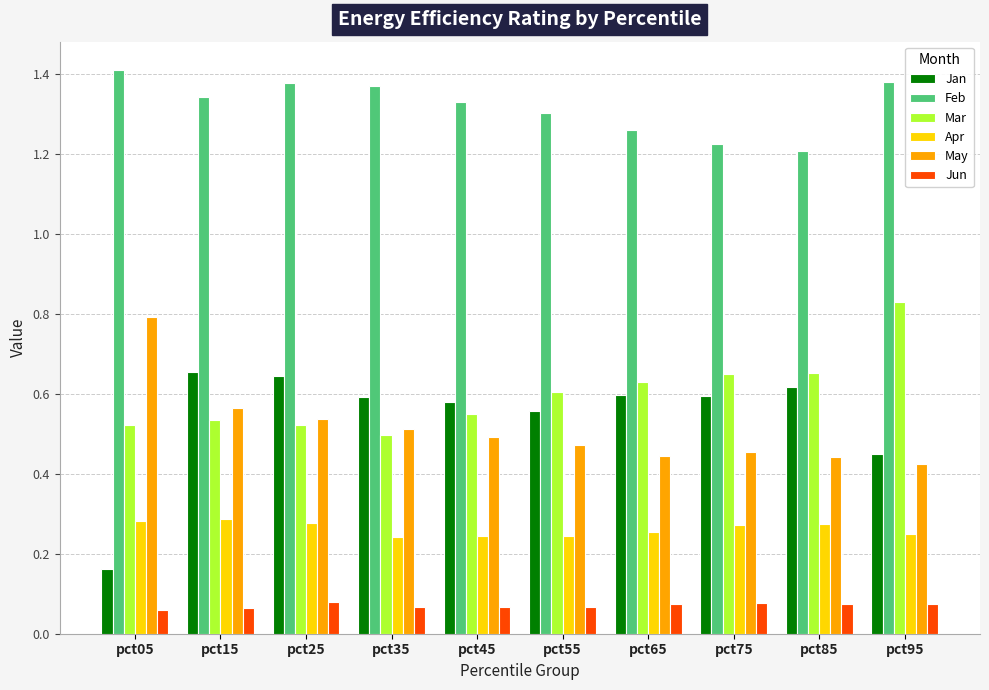

Does the chart contain any negative values?

No